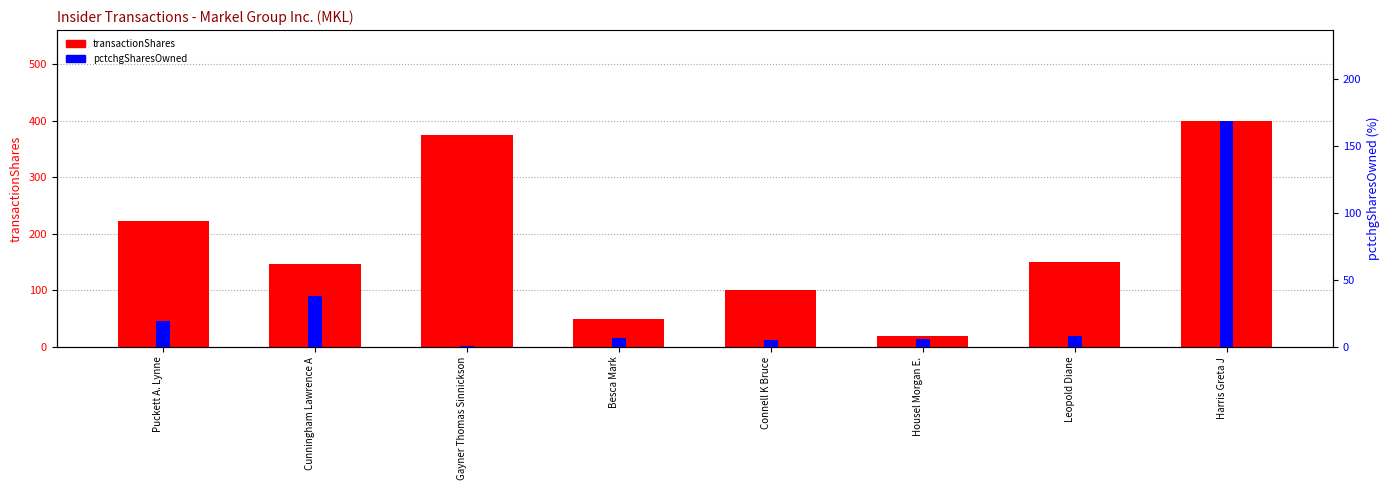

Are the bars grouped side by side (vs. stacked)?

Yes